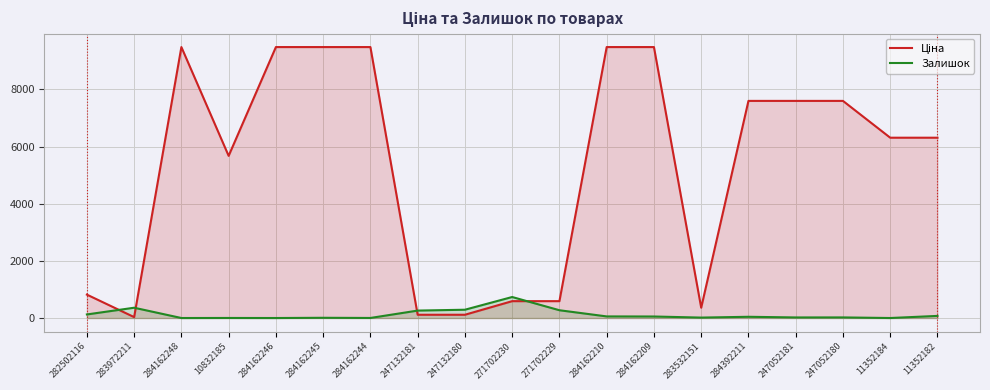

Reading left to right, what are all the values shown in this chart?

Ціна: 282502116=818.5	283972211=32.0	284162248=9480.1	10832185=5673.8	284162246=9480.1	284162245=9480.1	284162244=9480.1	247132181=114.1	247132180=114.1	271702230=589.9	271702229=589.9	284162210=9480.1	284162209=9480.1	283532151=359.9	284392211=7596.5	247052181=7596.5	247052180=7596.5	11352184=6308.8	11352182=6308.8
Залишок: 282502116=125.0	283972211=360.0	284162248=0.0	10832185=2.0	284162246=0.0	284162245=8.0	284162244=2.0	247132181=260.0	247132180=290.0	271702230=735.0	271702229=272.0	284162210=56.0	284162209=53.0	283532151=15.0	284392211=43.0	247052181=20.0	247052180=21.0	11352184=0.0	11352182=74.0